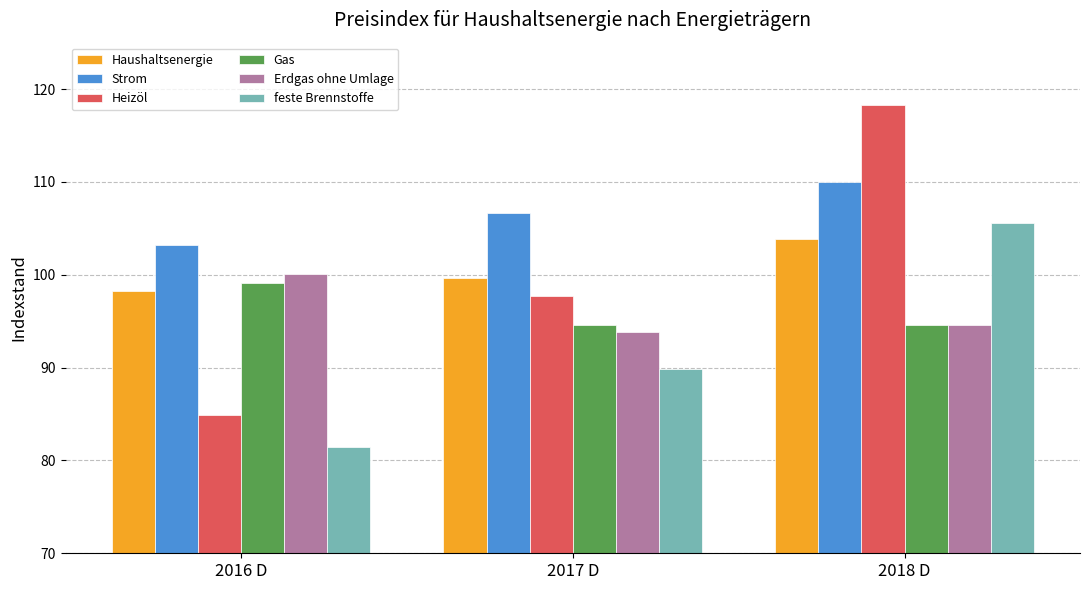

At which label is Strom closest to 106?

2017 D